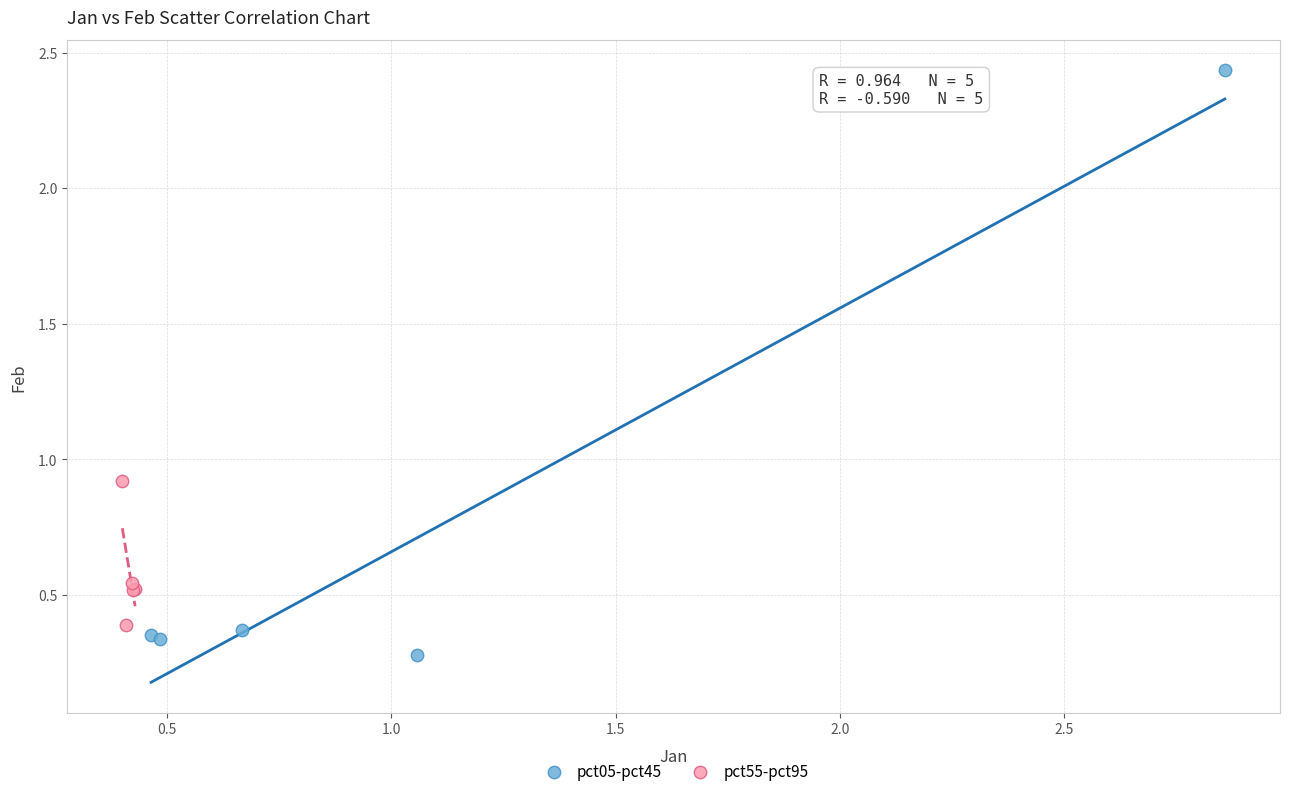

What are all the series names shown in the legend?

pct05-pct45, pct55-pct95